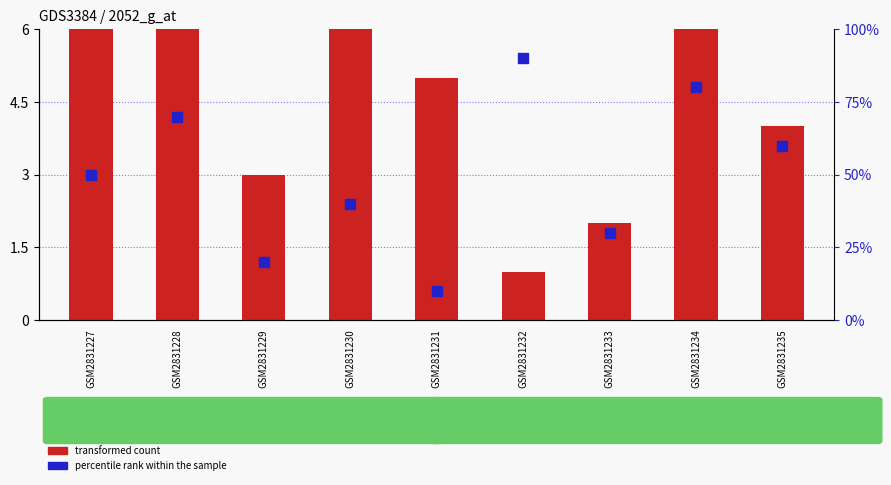

How many data points in percentile rank within the sample are less than 50?

4